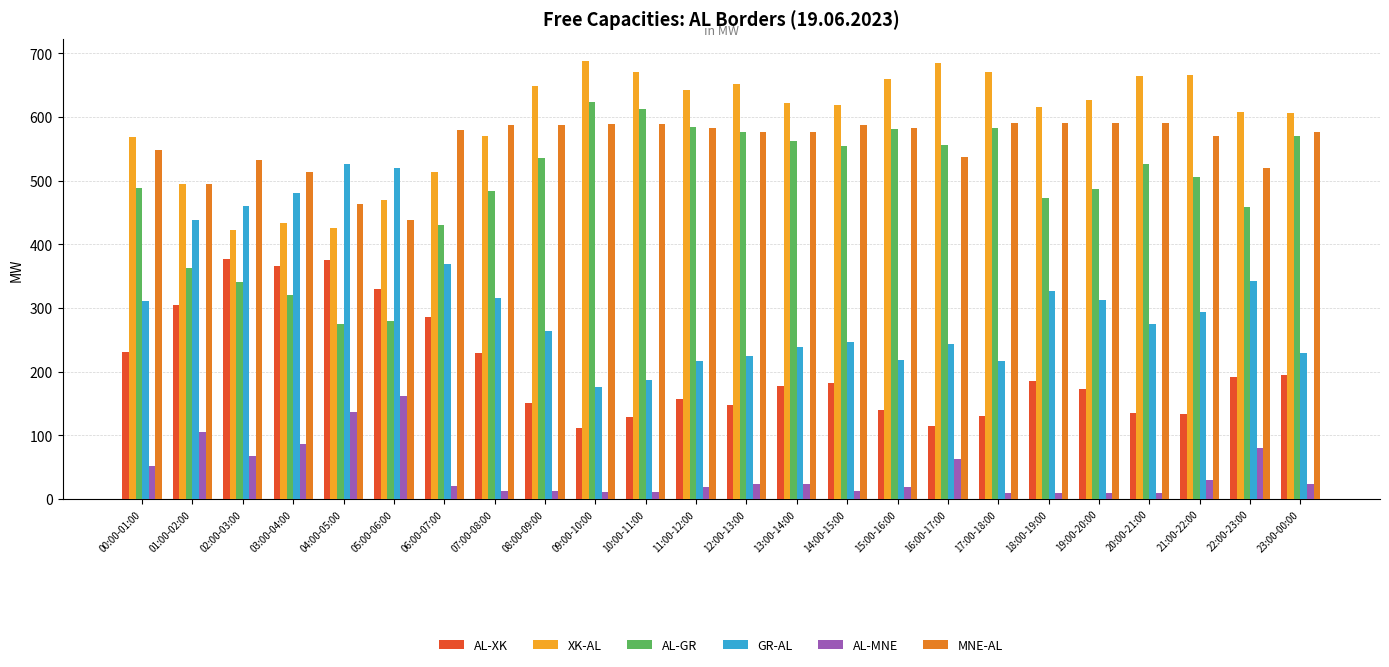

Rank the series by their maximum value, from highest to lowest.

XK-AL, AL-GR, MNE-AL, GR-AL, AL-XK, AL-MNE